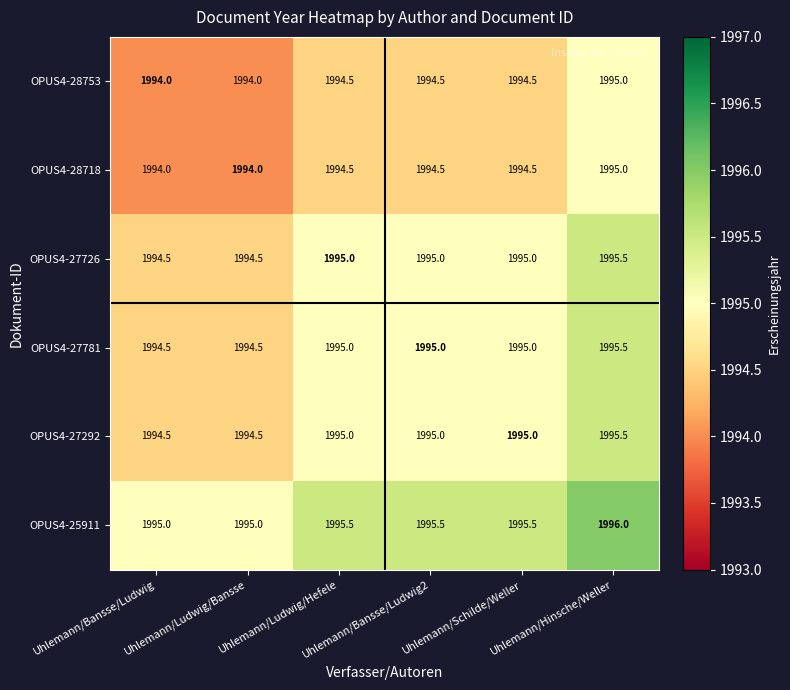

Which series has the largest total across all categories?

OPUS4-25911